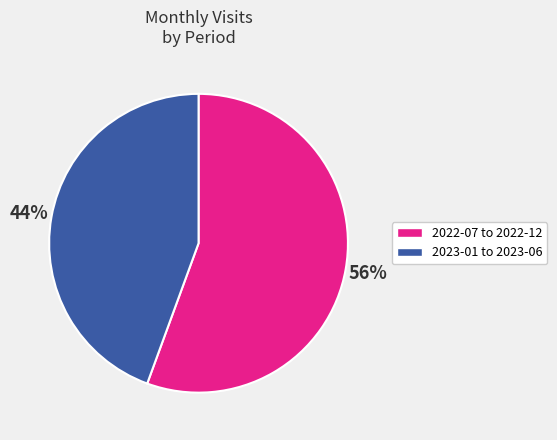

Is there a majority slice in this chart?

Yes